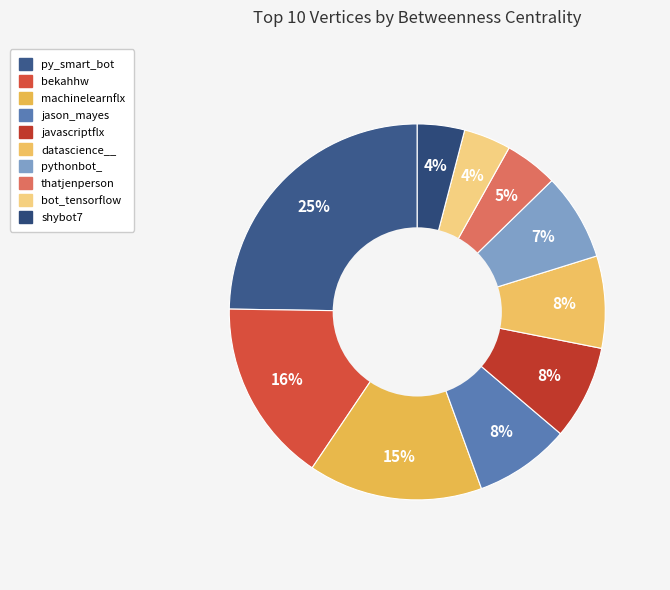

Which category has the smallest portion of the pie?

bot_tensorflow